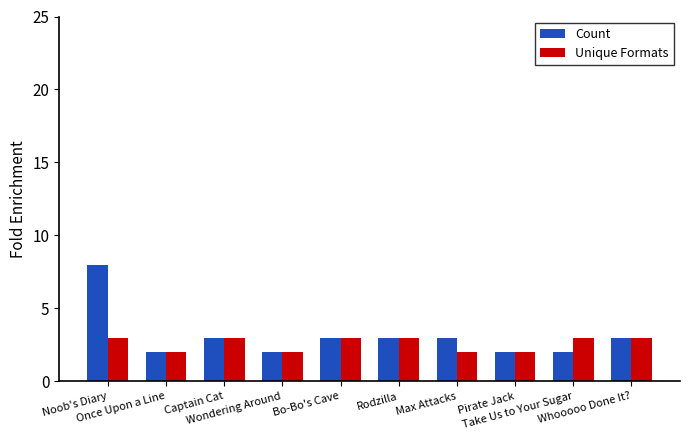

What is the minimum value for Unique Formats?

2